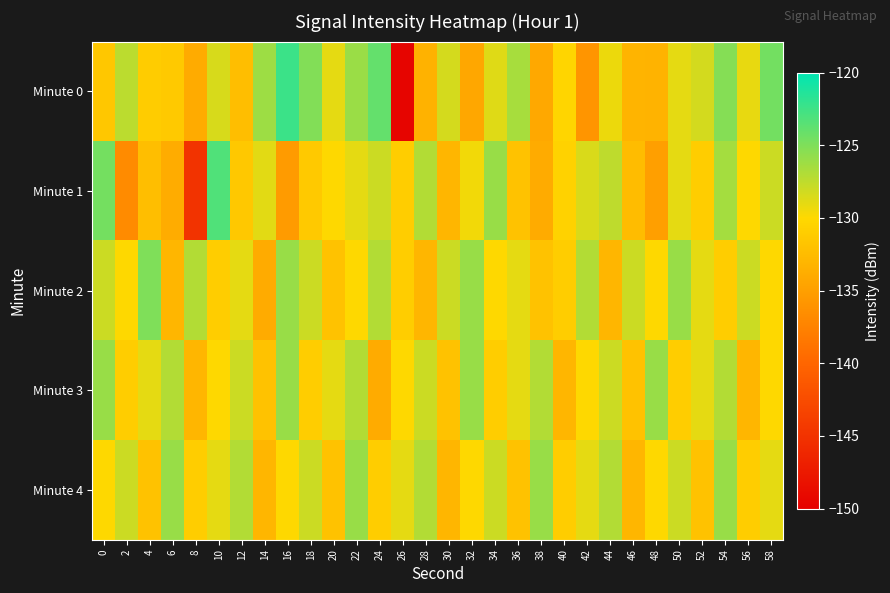

Which has a higher value, 50 or 28?

50